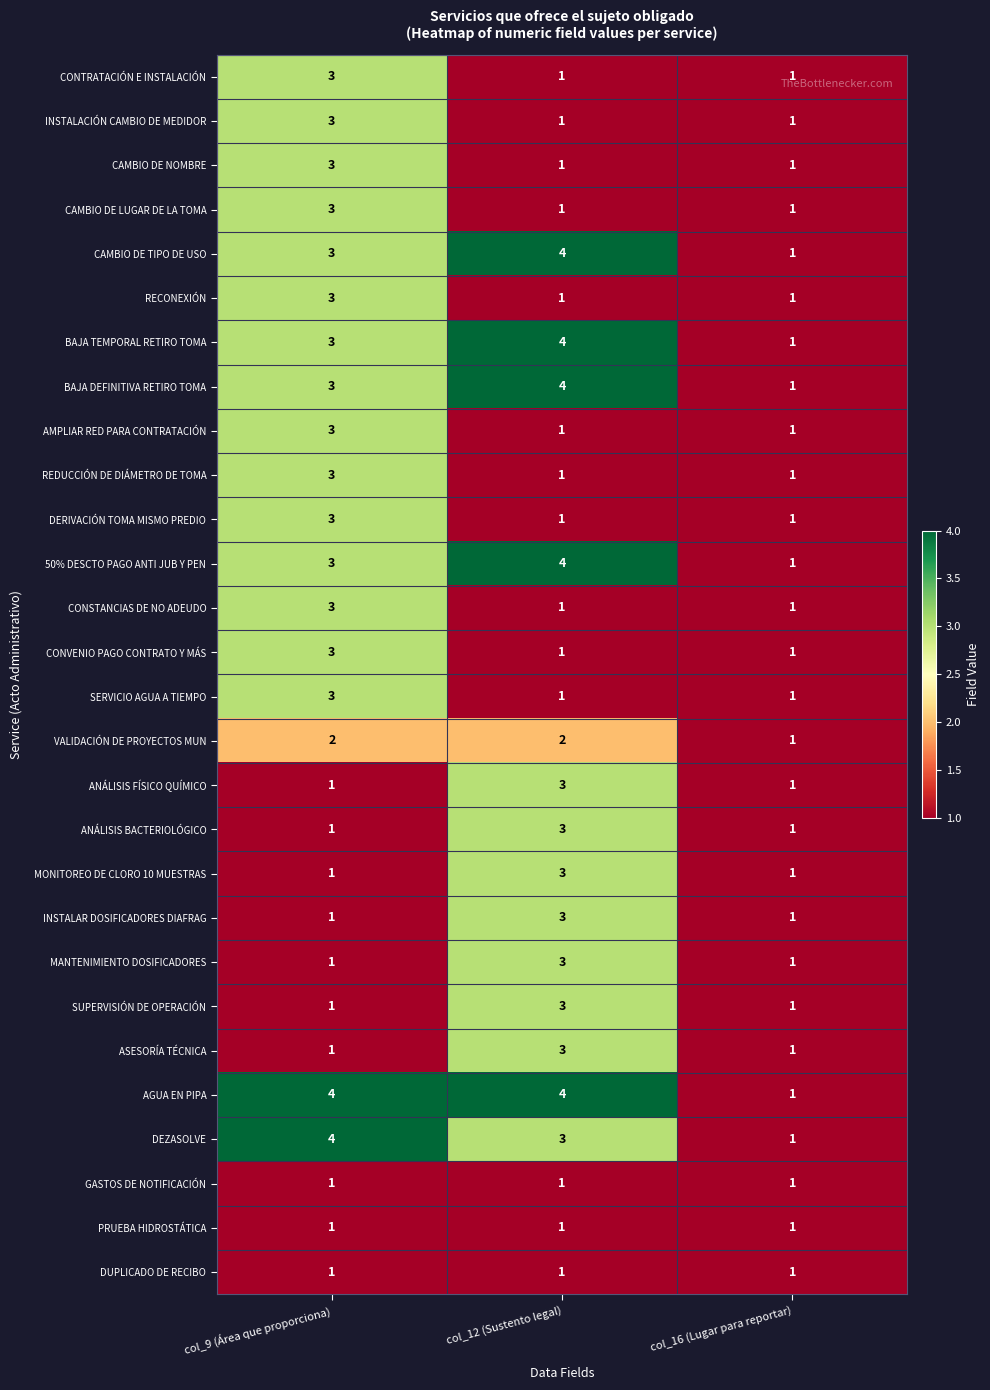

True or false: 50% DESCTO PAGO ANTI JUB Y PEN has a value of 2 at col_9 (Área que proporciona).

False